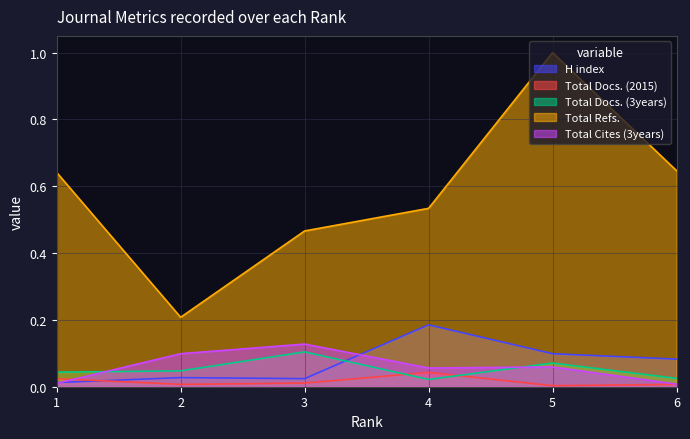

Reading left to right, list all the values displayed in this chart.

H index: 0.0	0.0	0.0	0.2	0.1	0.1
Total Docs. (2015): 0.0	0.0	0.0	0.0	0.0	0.0
Total Docs. (3years): 0.0	0.0	0.1	0.0	0.1	0.0
Total Refs.: 0.6	0.2	0.5	0.5	1.0	0.6
Total Cites (3years): 0.0	0.1	0.1	0.1	0.1	0.0